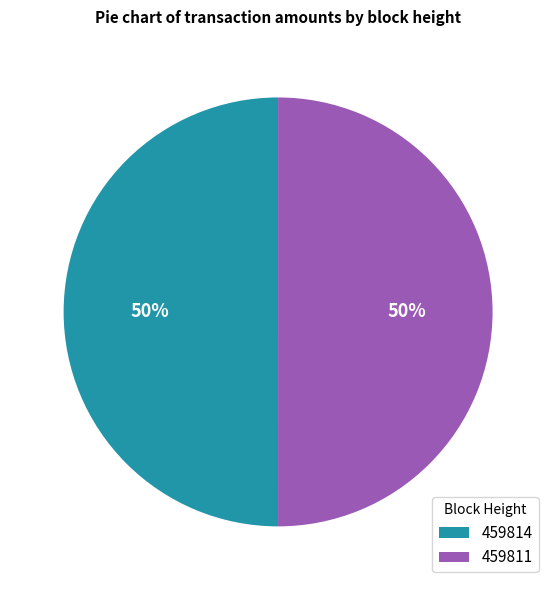

To the nearest percent, what is the average slice percentage?

50%